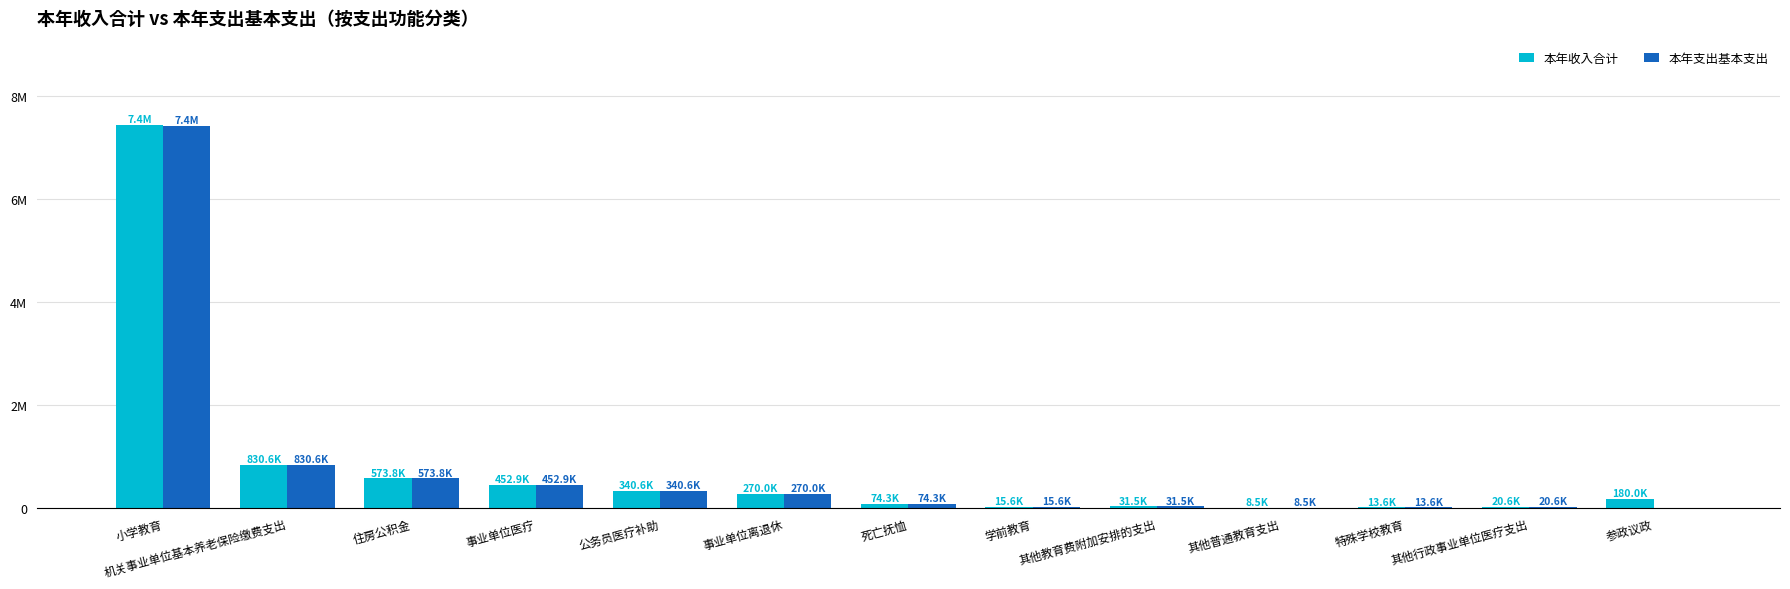

Are the bars horizontal?

No